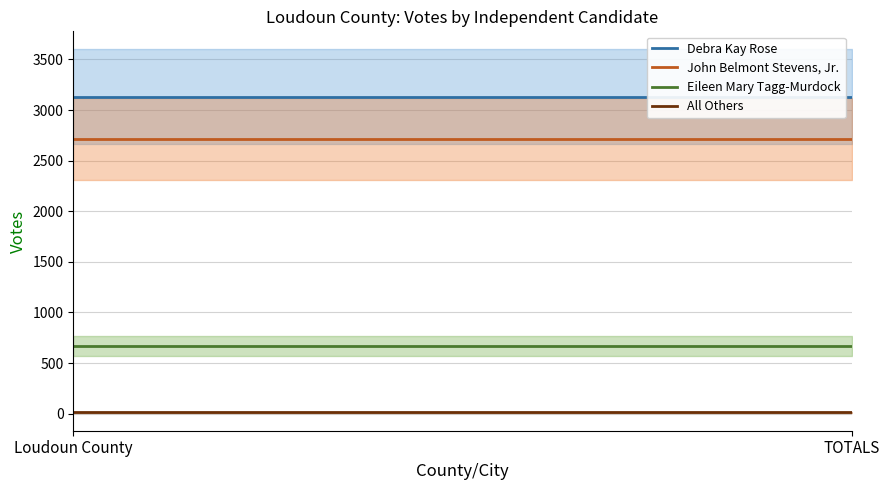

What is the spread (max minus min) of values at TOTALS?

3117